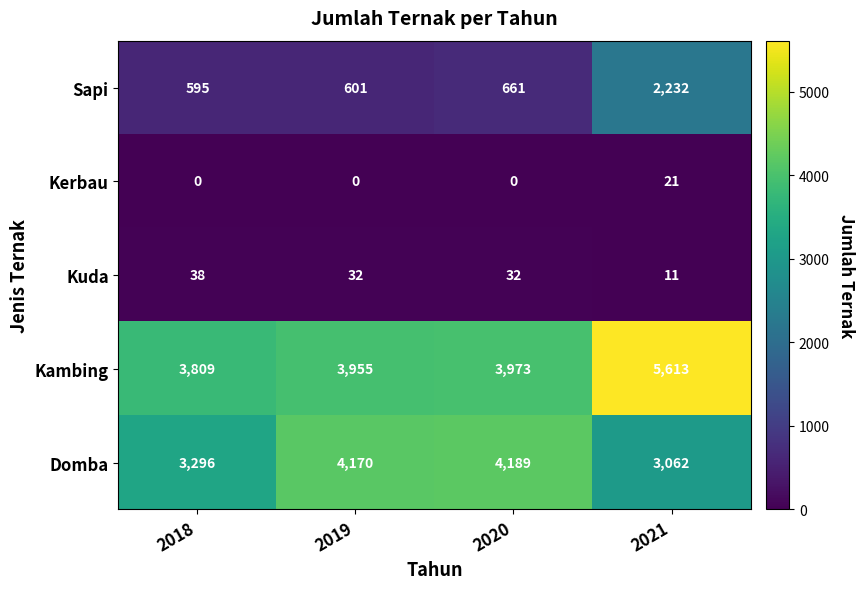

The Kuda series shows 49 at 2020. True or false?

False